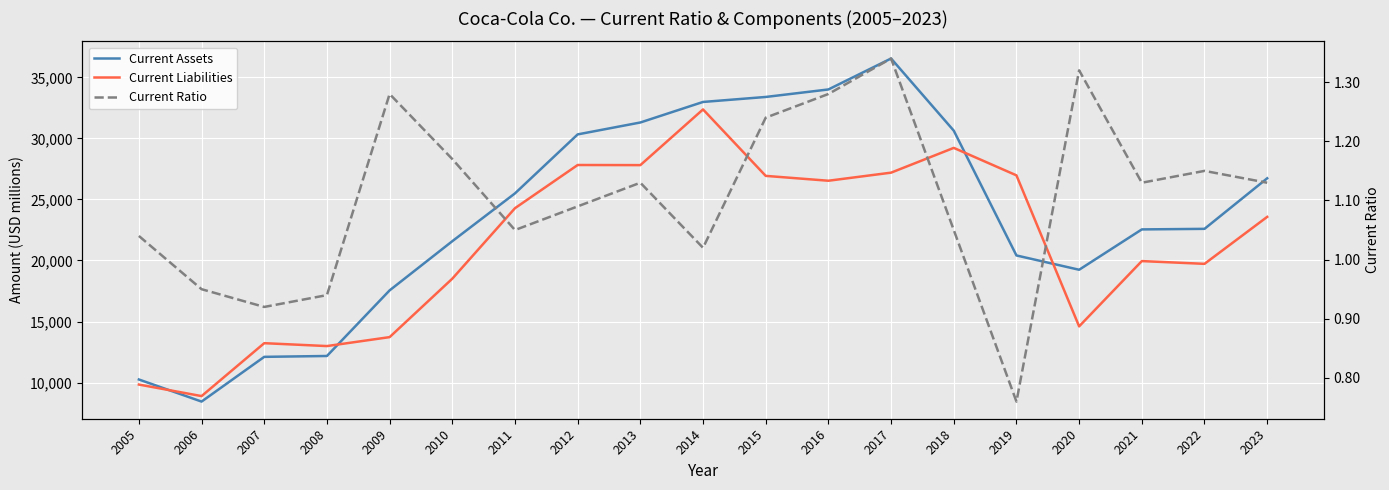

True or false: Current Ratio and Current Assets cross at least once.

False